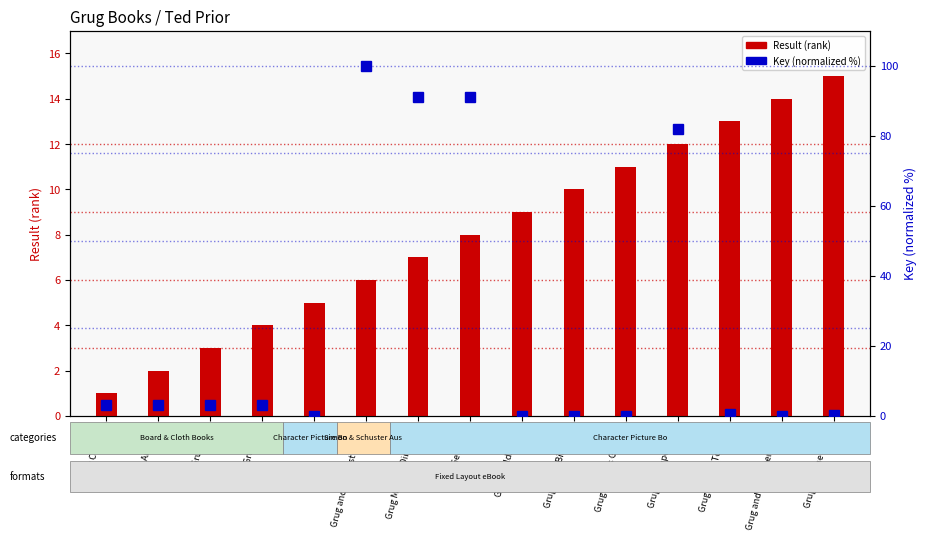

Between Grug the Superhero and Grug Learns To Read, which is larger?

Grug Learns To Read